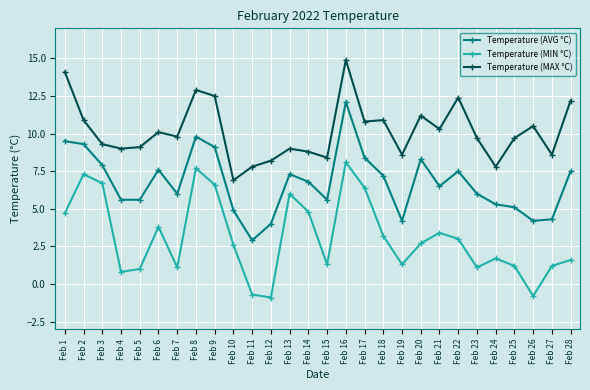

How many data points does each series have?

28